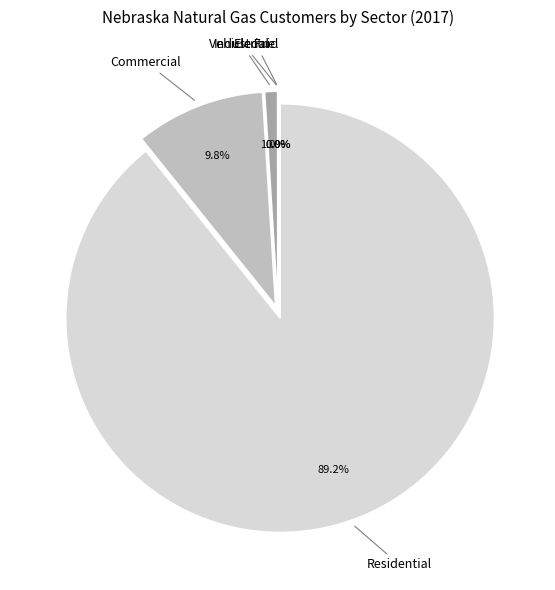

To the nearest percent, what portion does Commercial represent?

10%